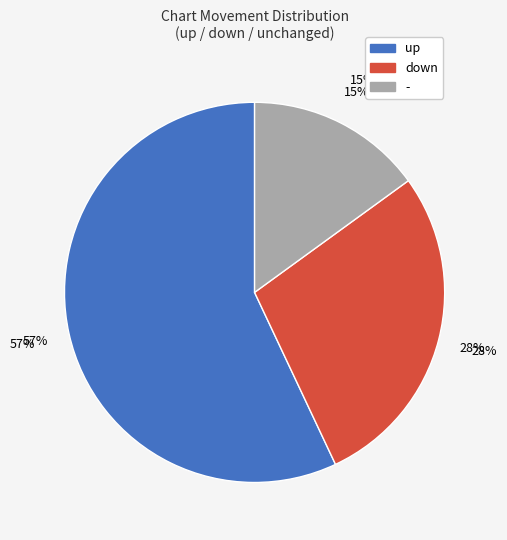

Is down the majority of the pie?

No